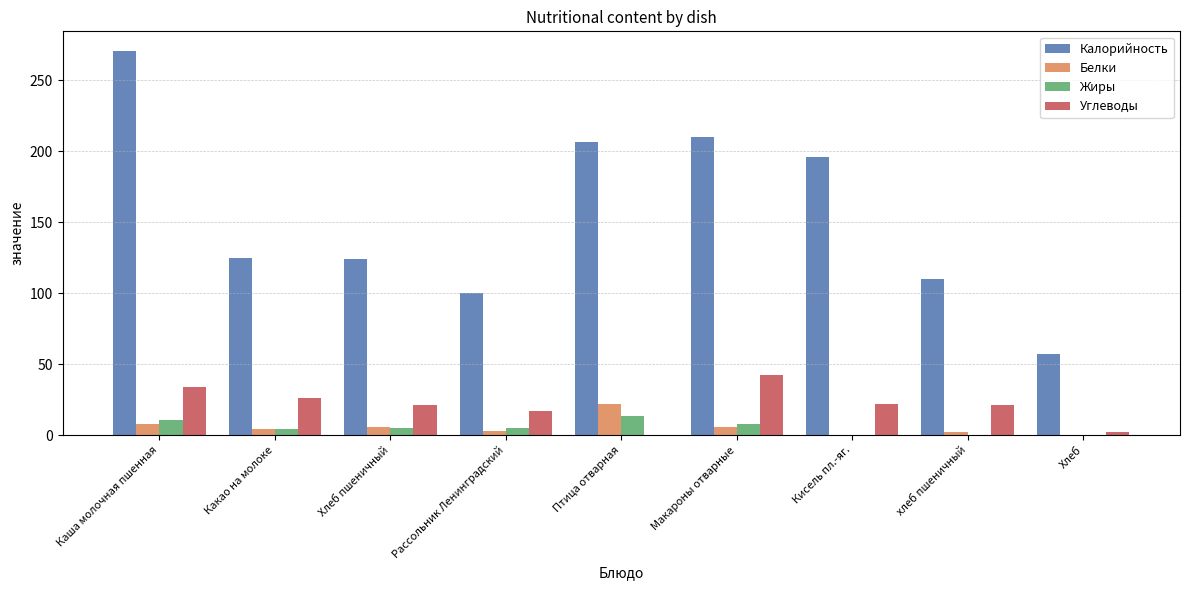

Which series has the widest spread of values?

Калорийность